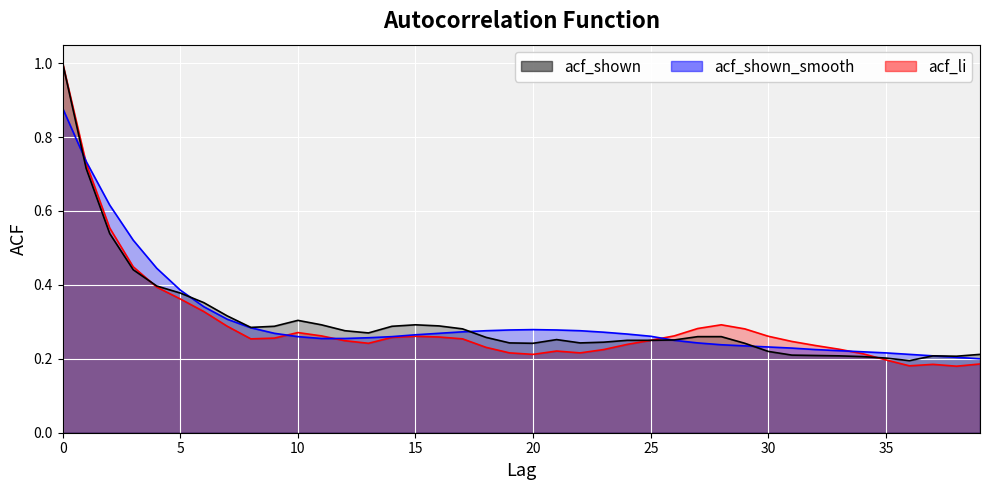

What is the difference between the second highest and second lowest values in the acf_shown series?

0.5